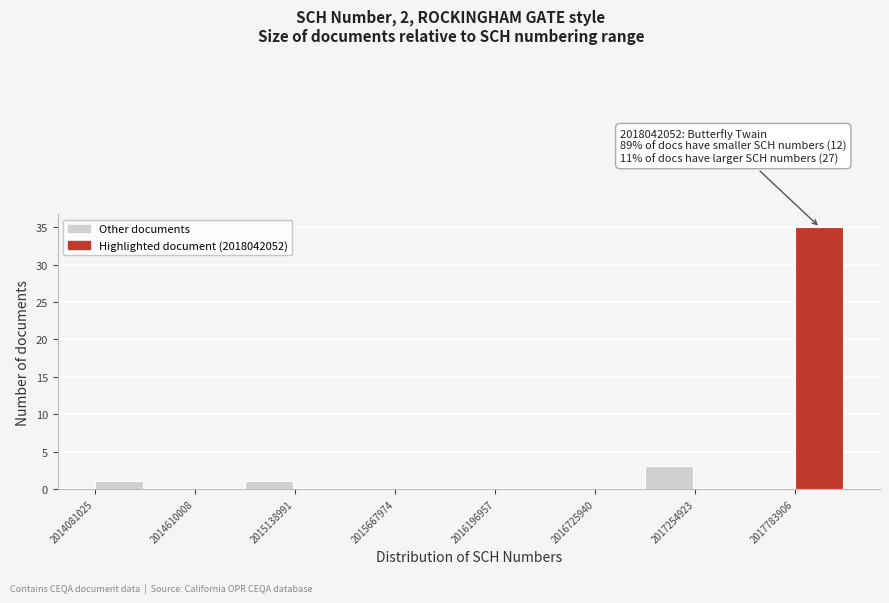

Read against the x-axis, roughly where is the centre of the tallest bar?

2017900000